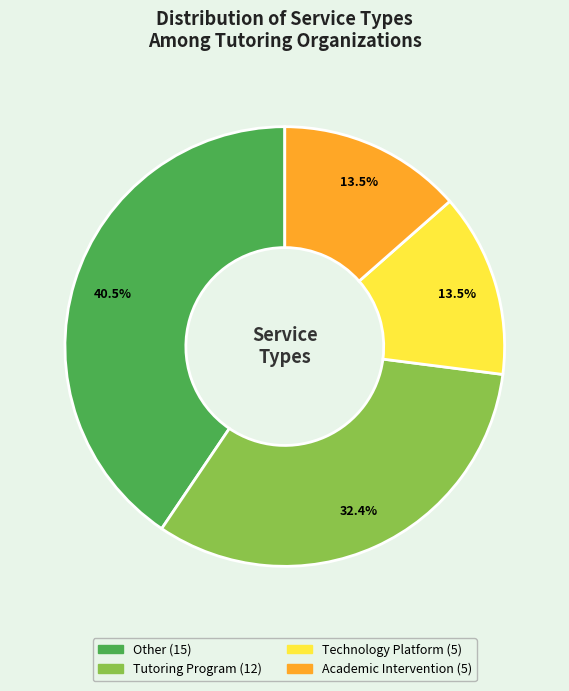

Is there a majority slice in this chart?

No